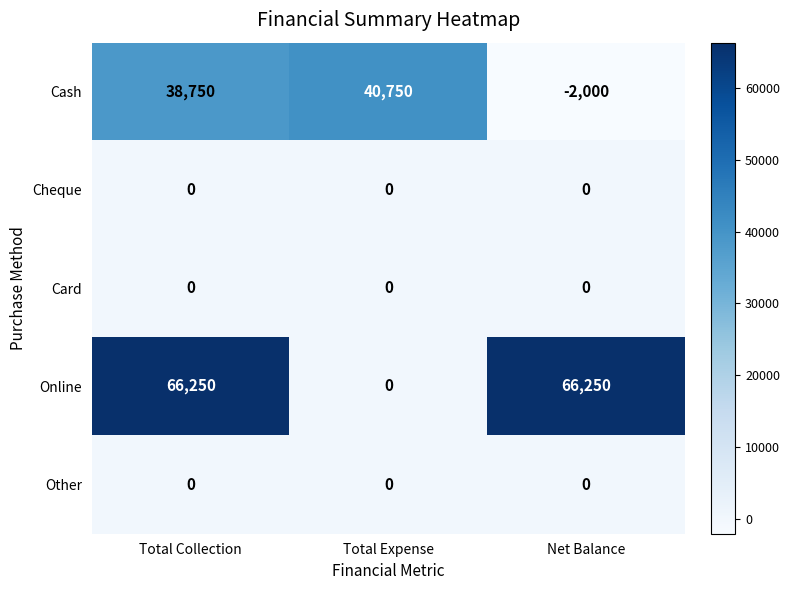

At how many categories does at least one series exceed 56362?

2